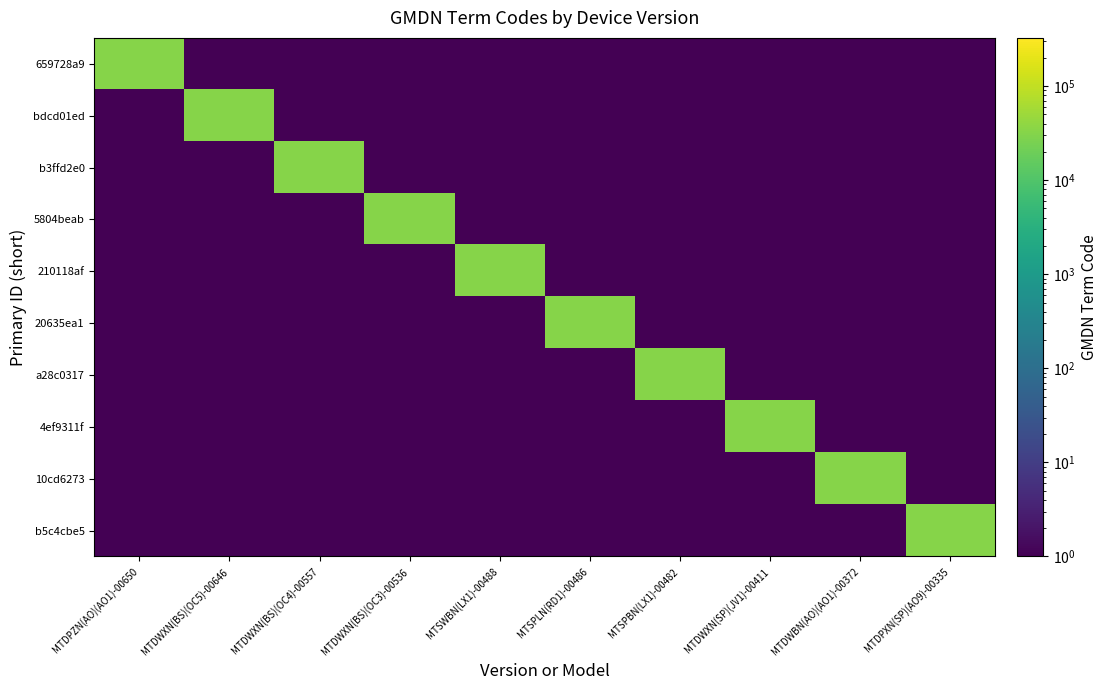

Between MTDPXN(SP)(AO9)-00335 and MTDWXN(BS)(OC4)-00557, which is larger?

MTDPXN(SP)(AO9)-00335